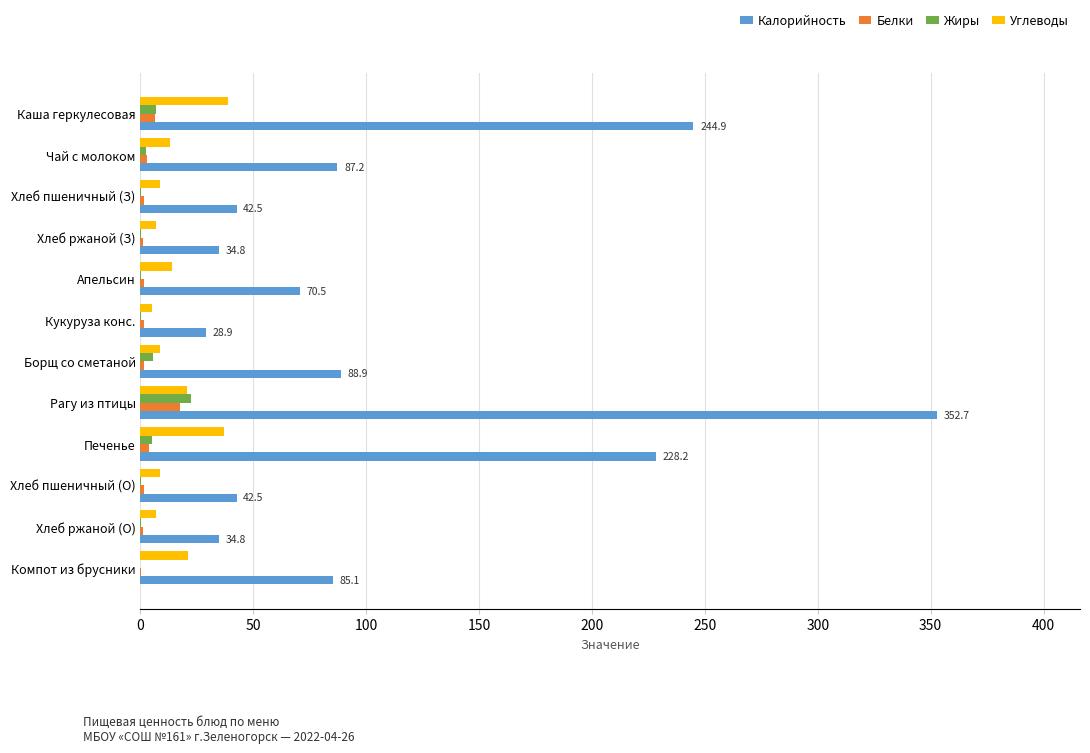

At which category is the sum across all series the highest?

Рагу из птицы